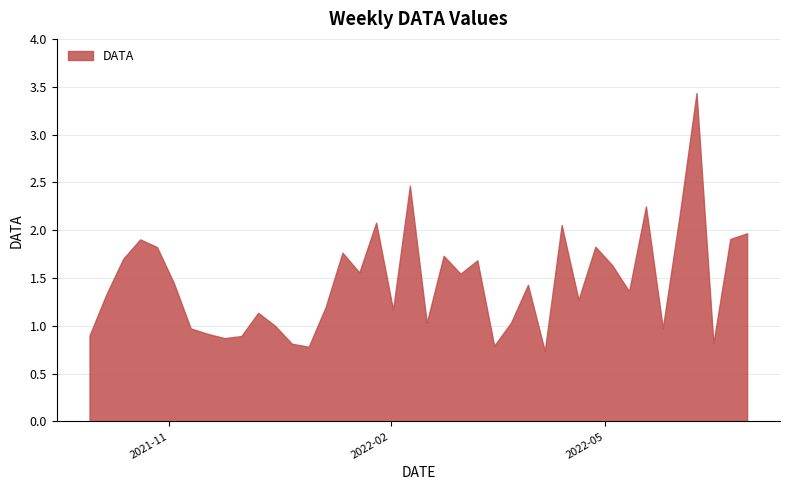

True or false: there are more than 0 points higher than both neighbors.

True